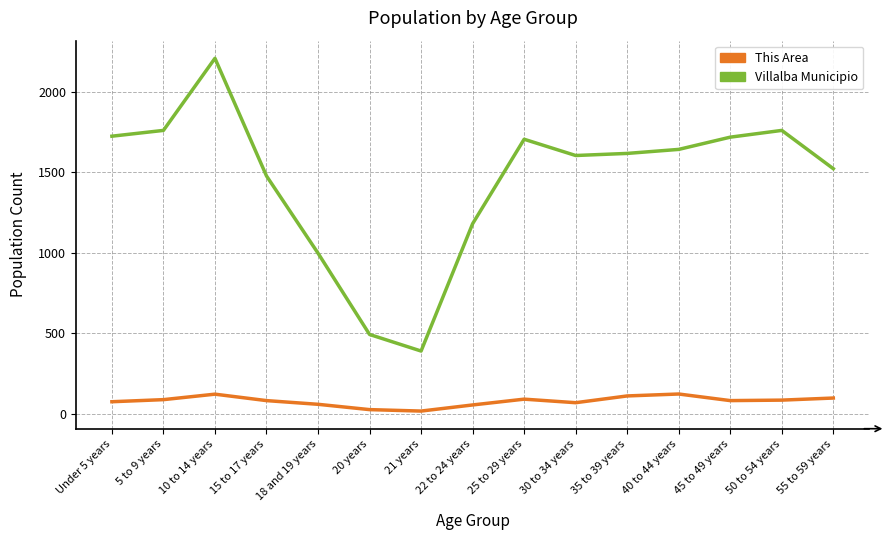

True or false: Villalba Municipio and This Area cross at least once.

False